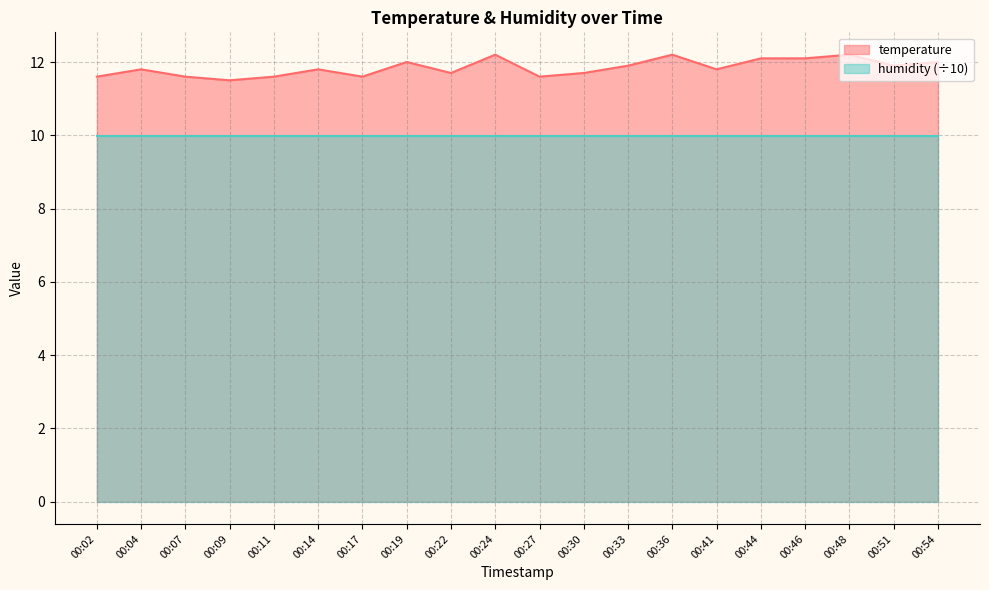

Reading left to right, transcribe all the data shown in this chart.

00:02=11.6	00:04=11.8	00:07=11.6	00:09=11.5	00:11=11.6	00:14=11.8	00:17=11.6	00:19=12.0	00:22=11.7	00:24=12.2	00:27=11.6	00:30=11.7	00:33=11.9	00:36=12.2	00:41=11.8	00:44=12.1	00:46=12.1	00:48=12.2	00:51=11.9	00:54=12.0